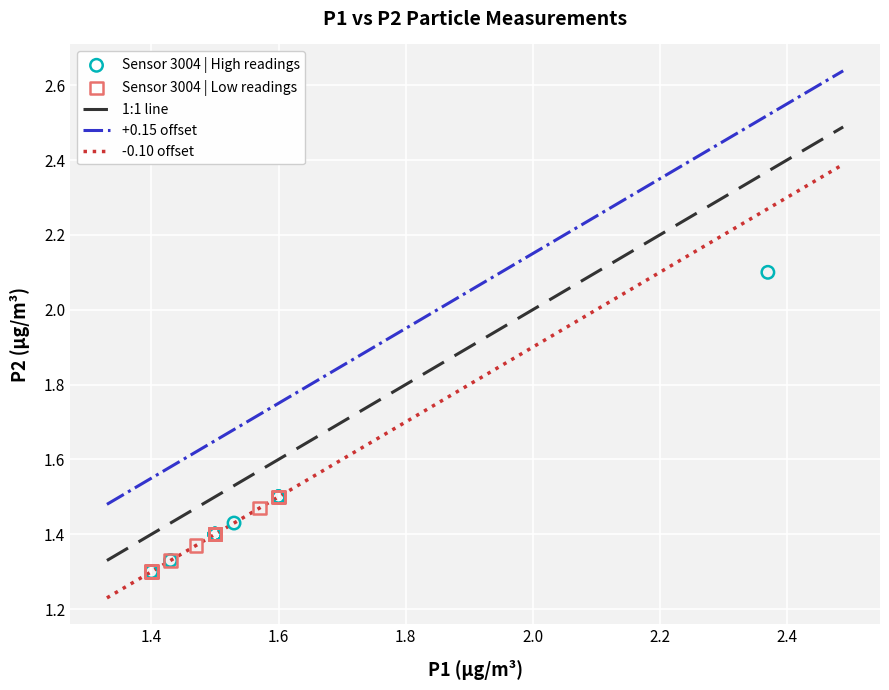

Which series contains the highest Y value?

Sensor 3004 | High readings